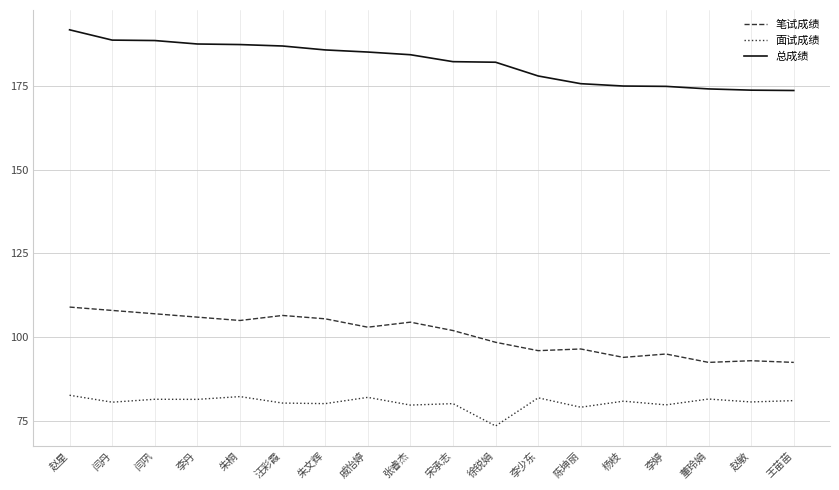

Rank the series by their maximum value, from highest to lowest.

总成绩, 笔试成绩, 面试成绩